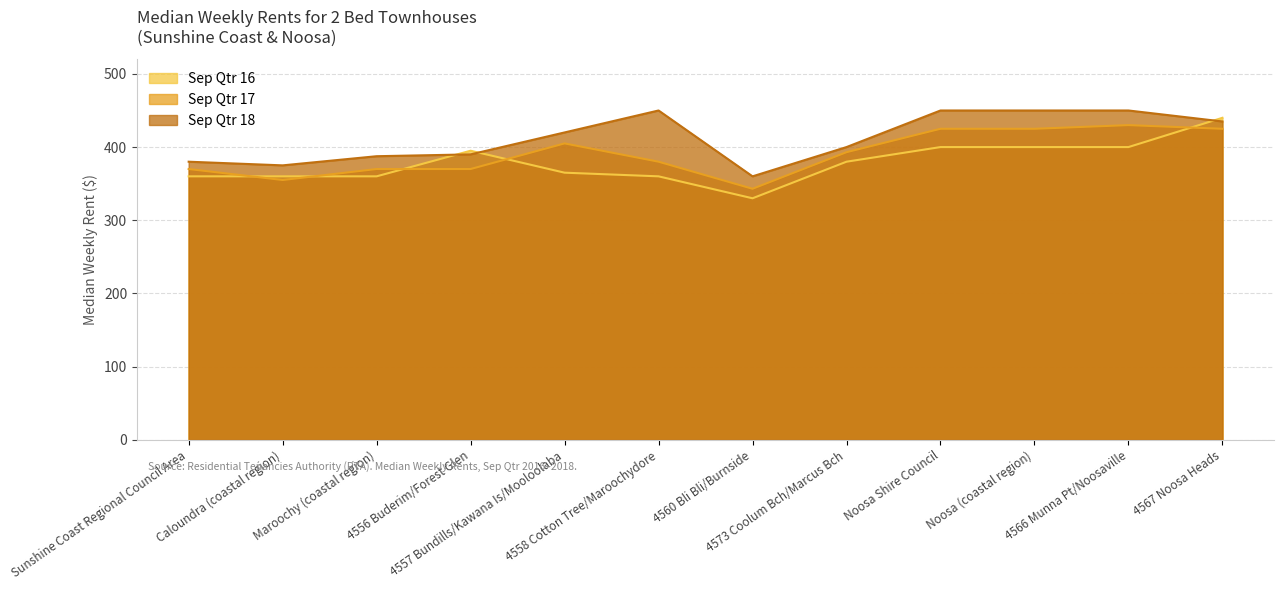

What is the difference between the second highest and second lowest values in the Sep Qtr 18 series?

75.0